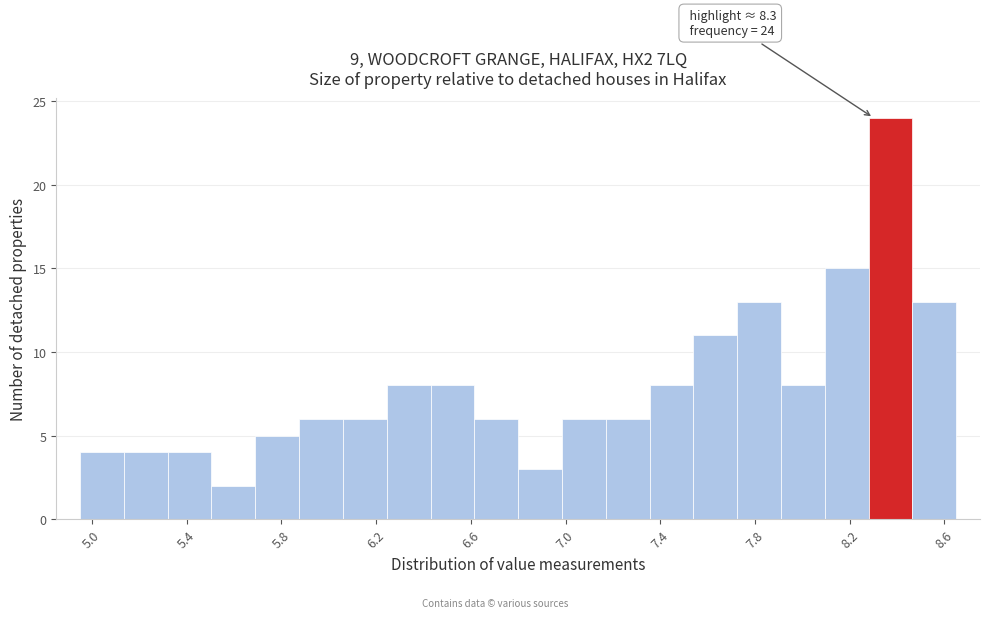

Read against the x-axis, roughly where is the centre of the tallest bar?

8.35